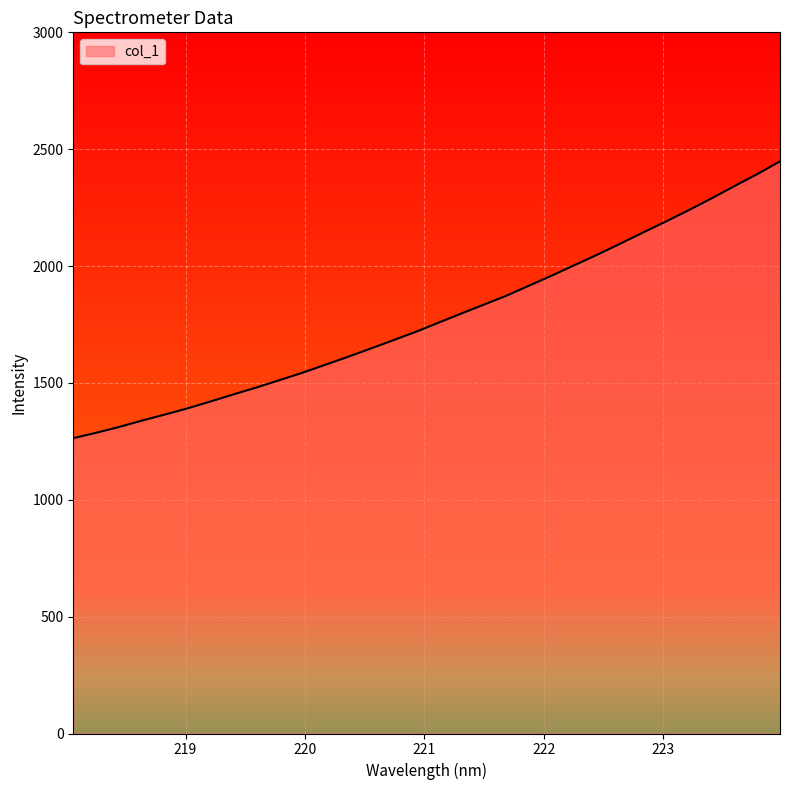

Does the chart display data point markers on the line(s)?

No